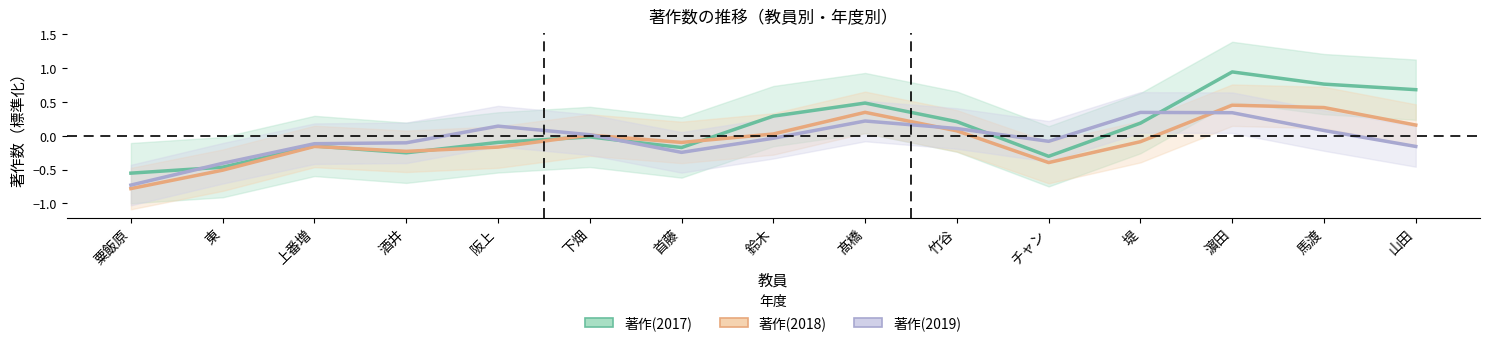

How many values in the 著作(2017) series are below 0?

8